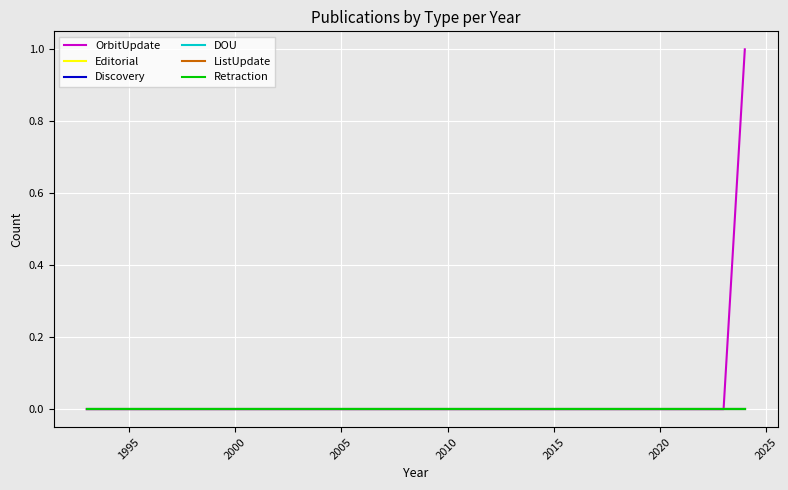

Does the chart display data point markers on the line(s)?

No